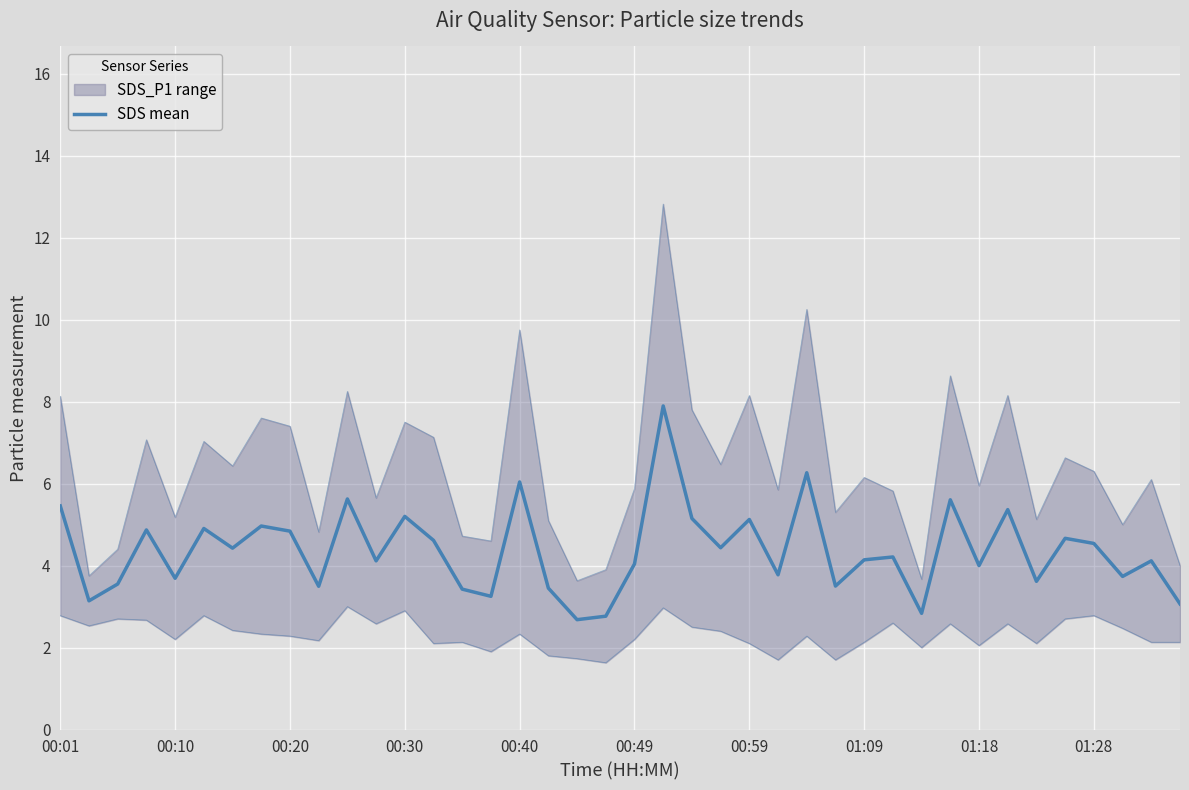

What is the average value?

4.4